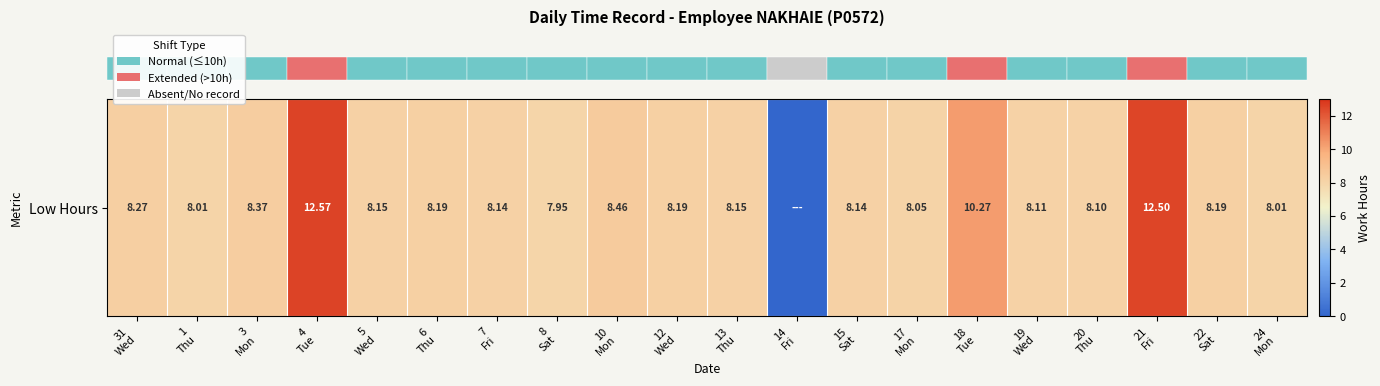

True or false: the data shows 0.0 at 14
Fri.

True